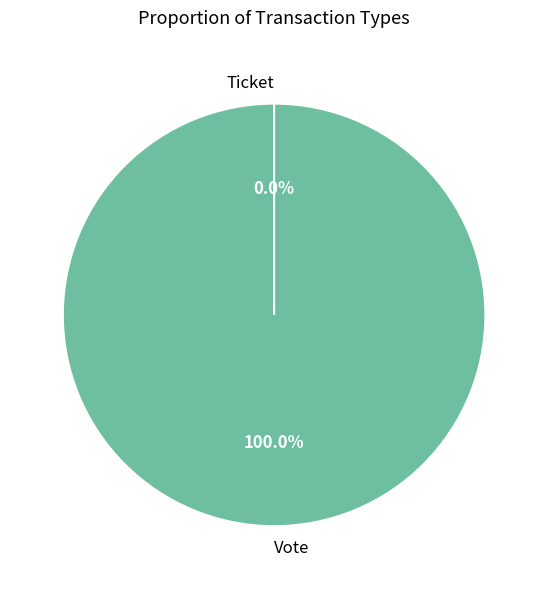

Between Vote and Ticket, which is larger?

Vote